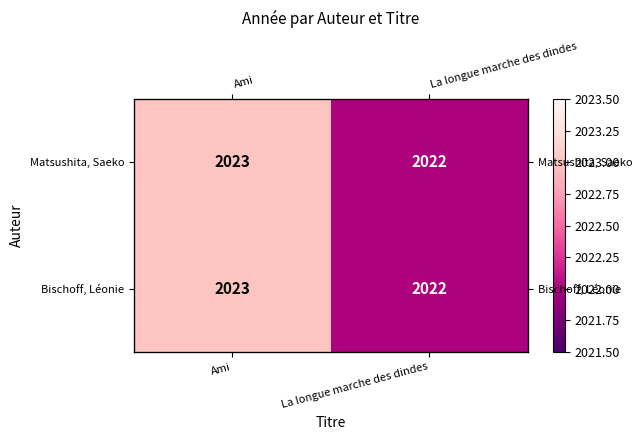

How many values in the Matsushita, Saeko series are below 2023?

1